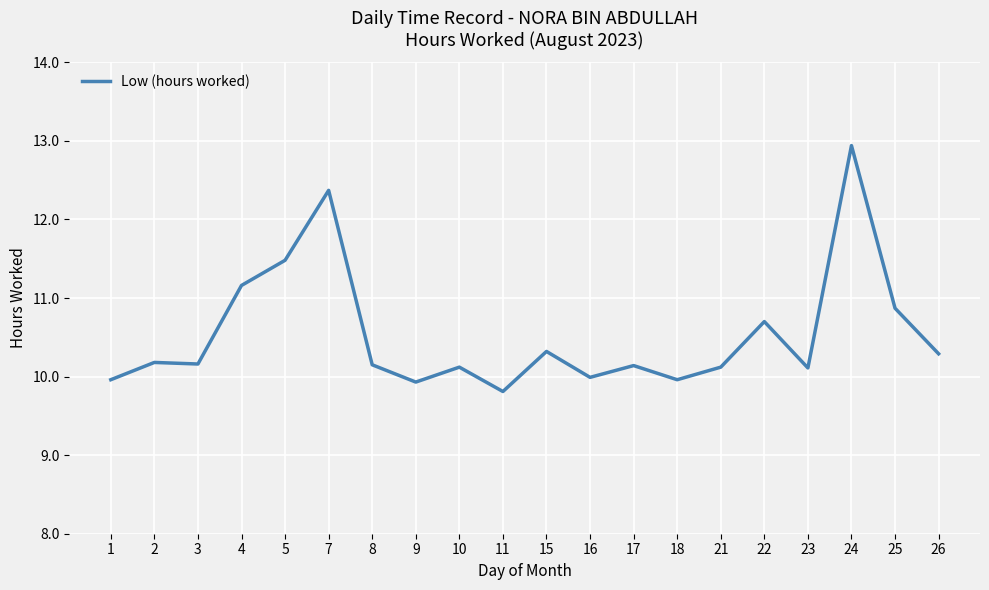

Does the chart display data point markers on the line(s)?

No